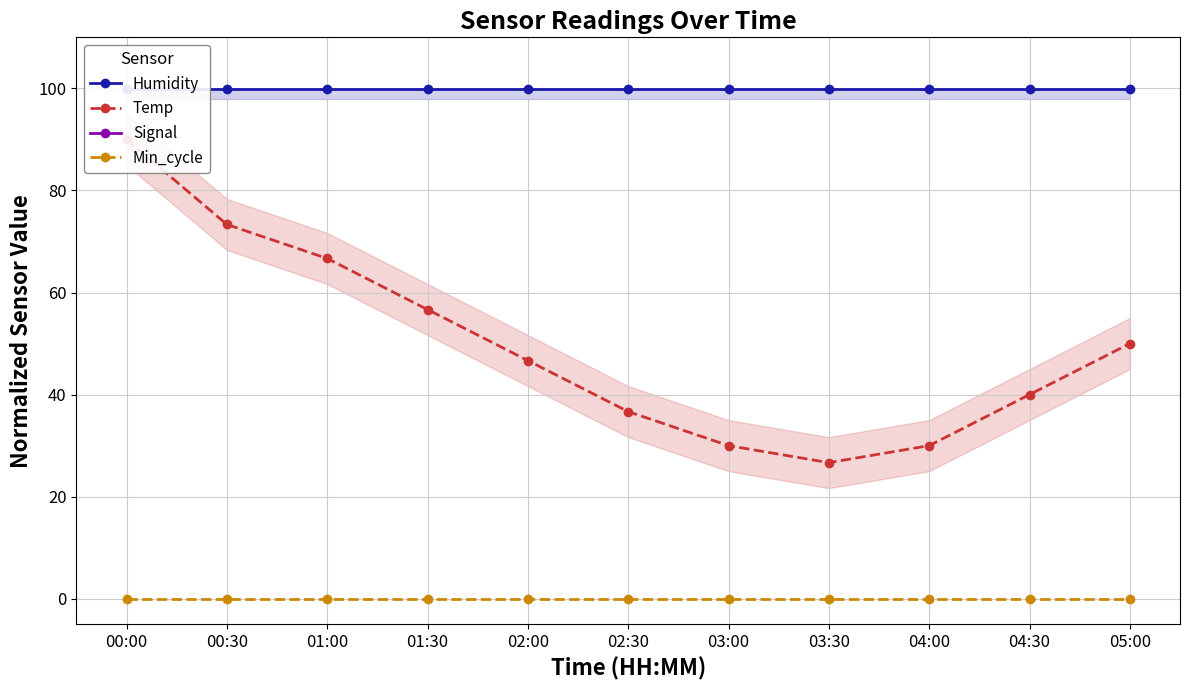

How many data points does each series have?

11